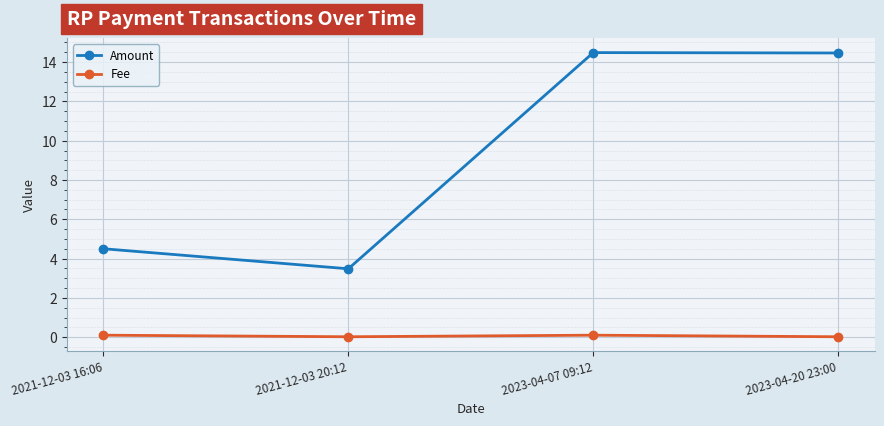

What is the difference between the second highest and minimum values in the Fee series?

0.1